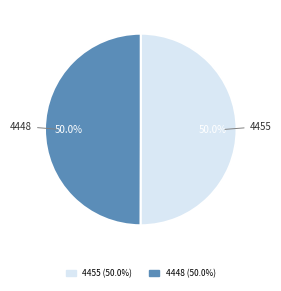

What portion of the pie excludes 4455?

50.0%